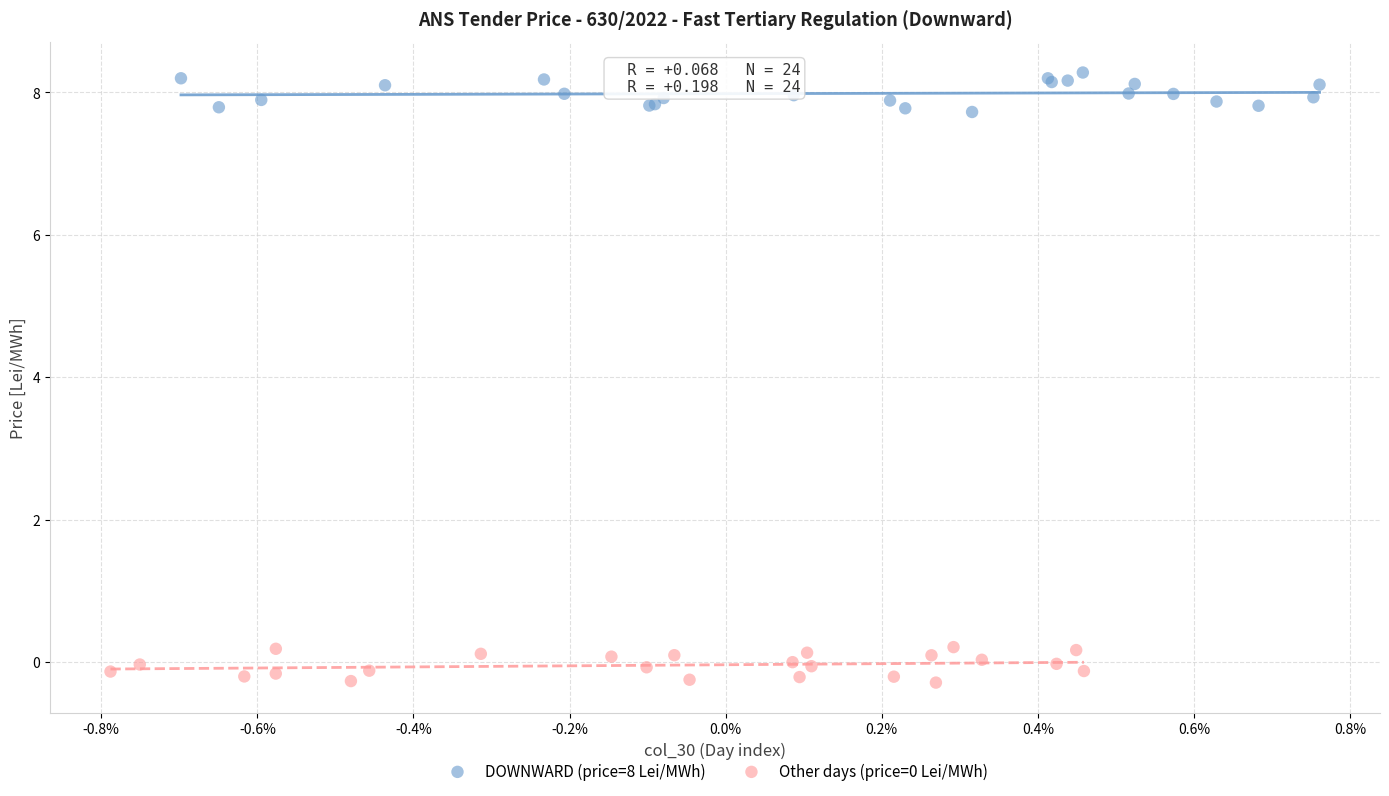

Which series reaches the maximum Y coordinate?

DOWNWARD (price=8 Lei/MWh)